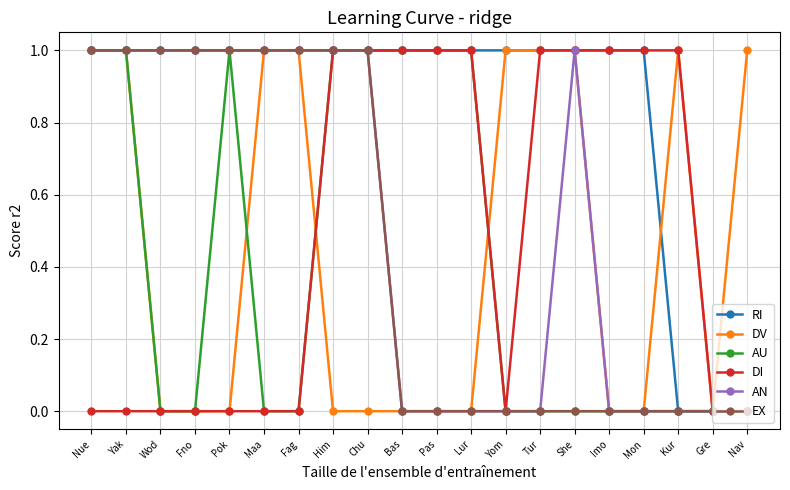

What position from the left is Gre?

19